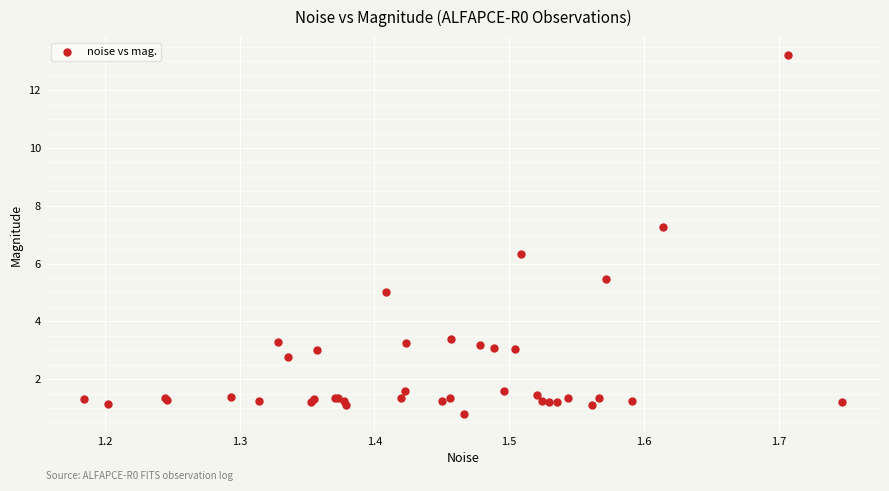

What Y value in the scatter plot is closest to 7?

7.3